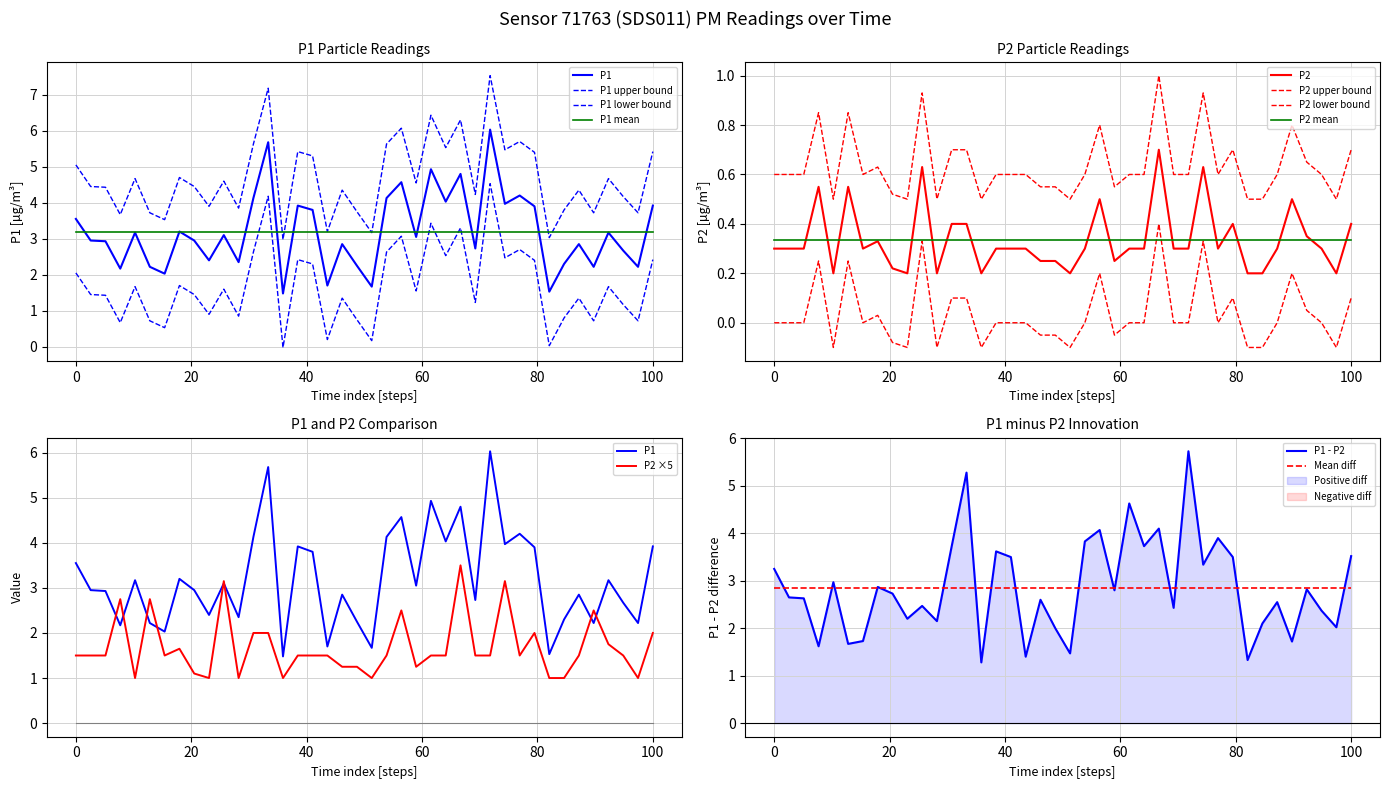

What is the maximum value for P1 - P2?

5.7